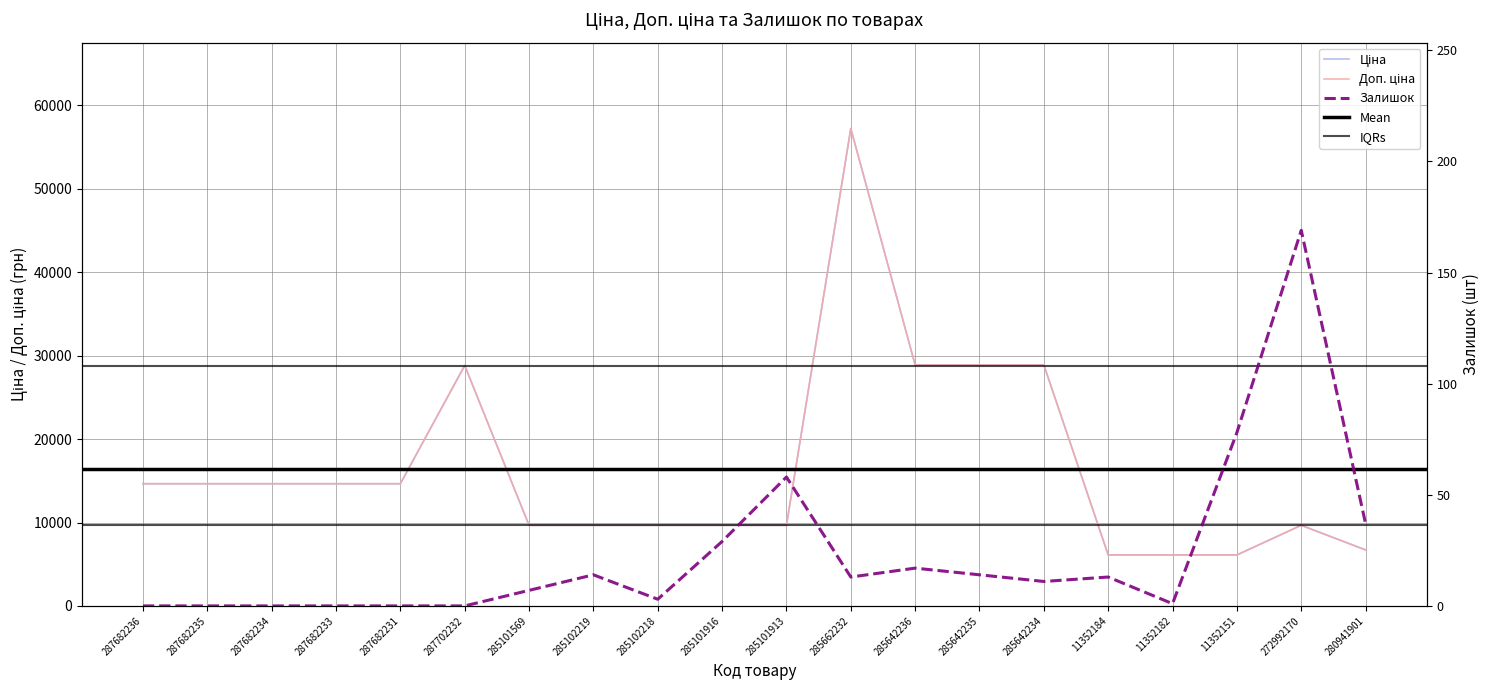

True or false: Ціна and Залишок cross at least once.

False